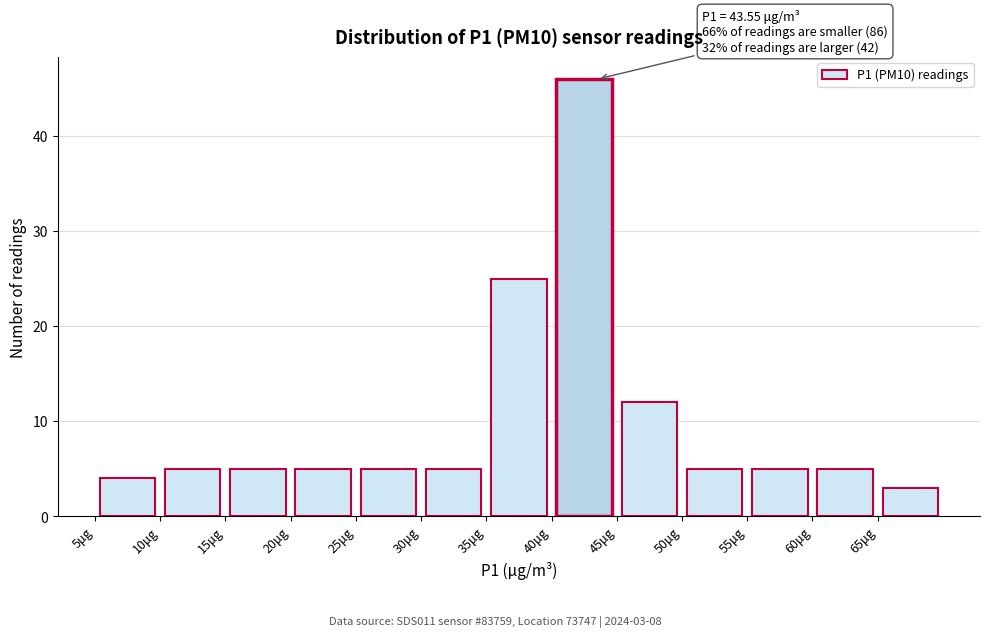

Over which range of the x-axis is the bar tallest?

40 to 45